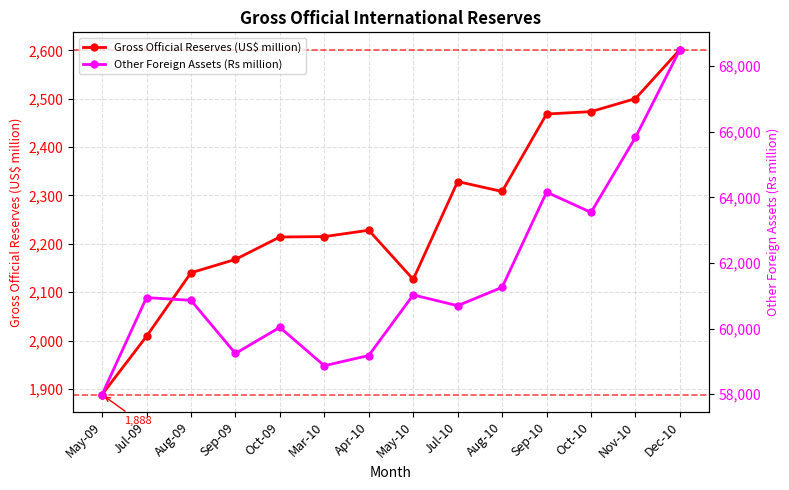

What is the difference between the second highest and minimum values in the Gross Official Reserves (US$ million) series?

611.9